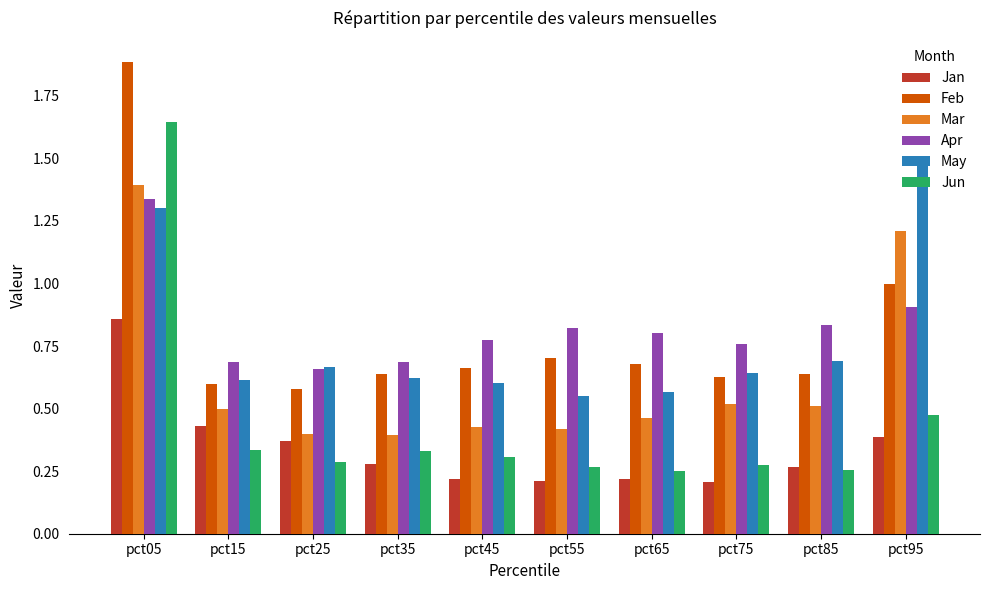

What is the sum of all Jun values?

4.4